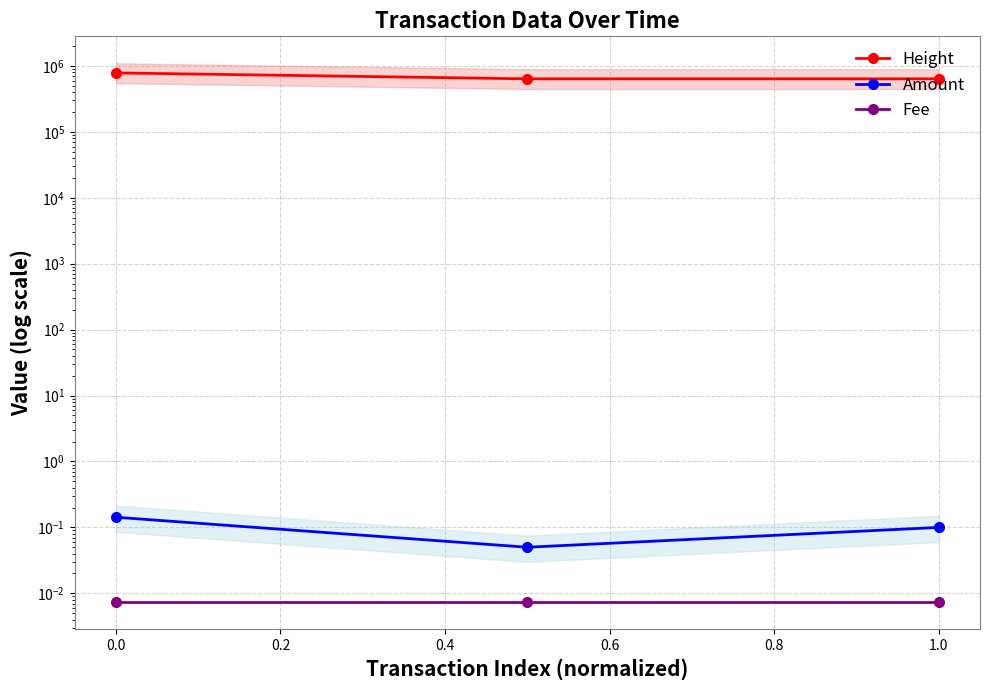

Count the Amount values in the range 0 to 1.

3